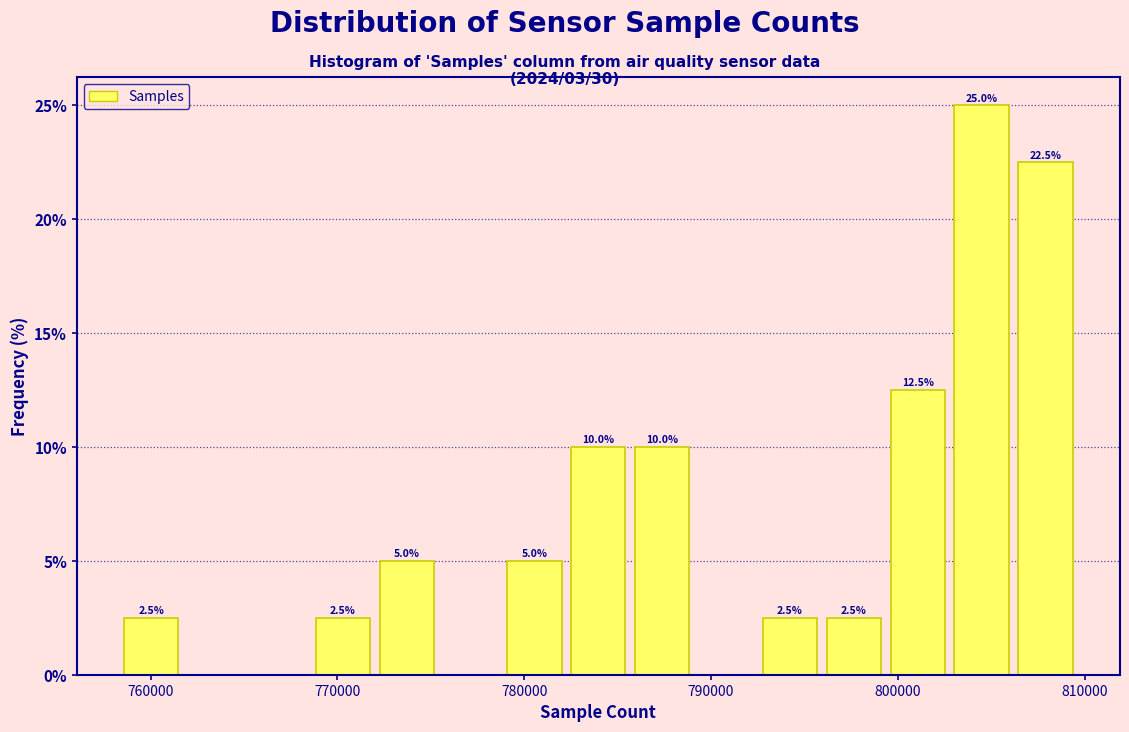

Read against the x-axis, roughly where is the centre of the tallest bar?

804000